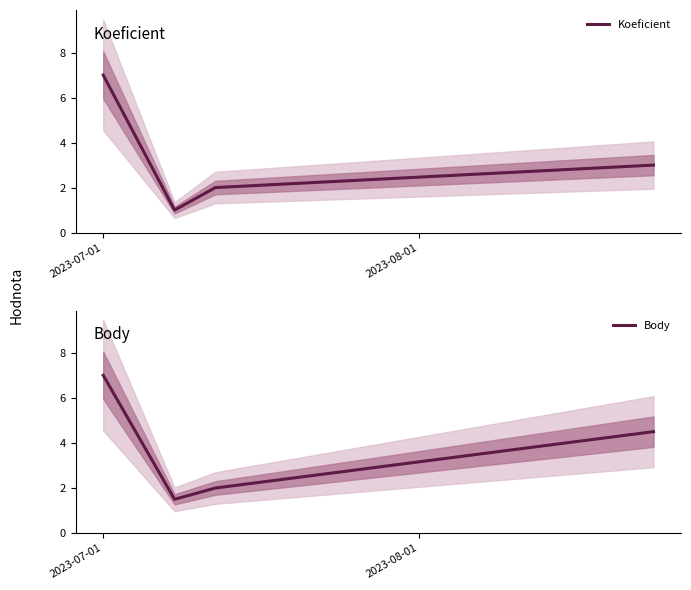

What are all the series names shown in the legend?

Koeficient, Body